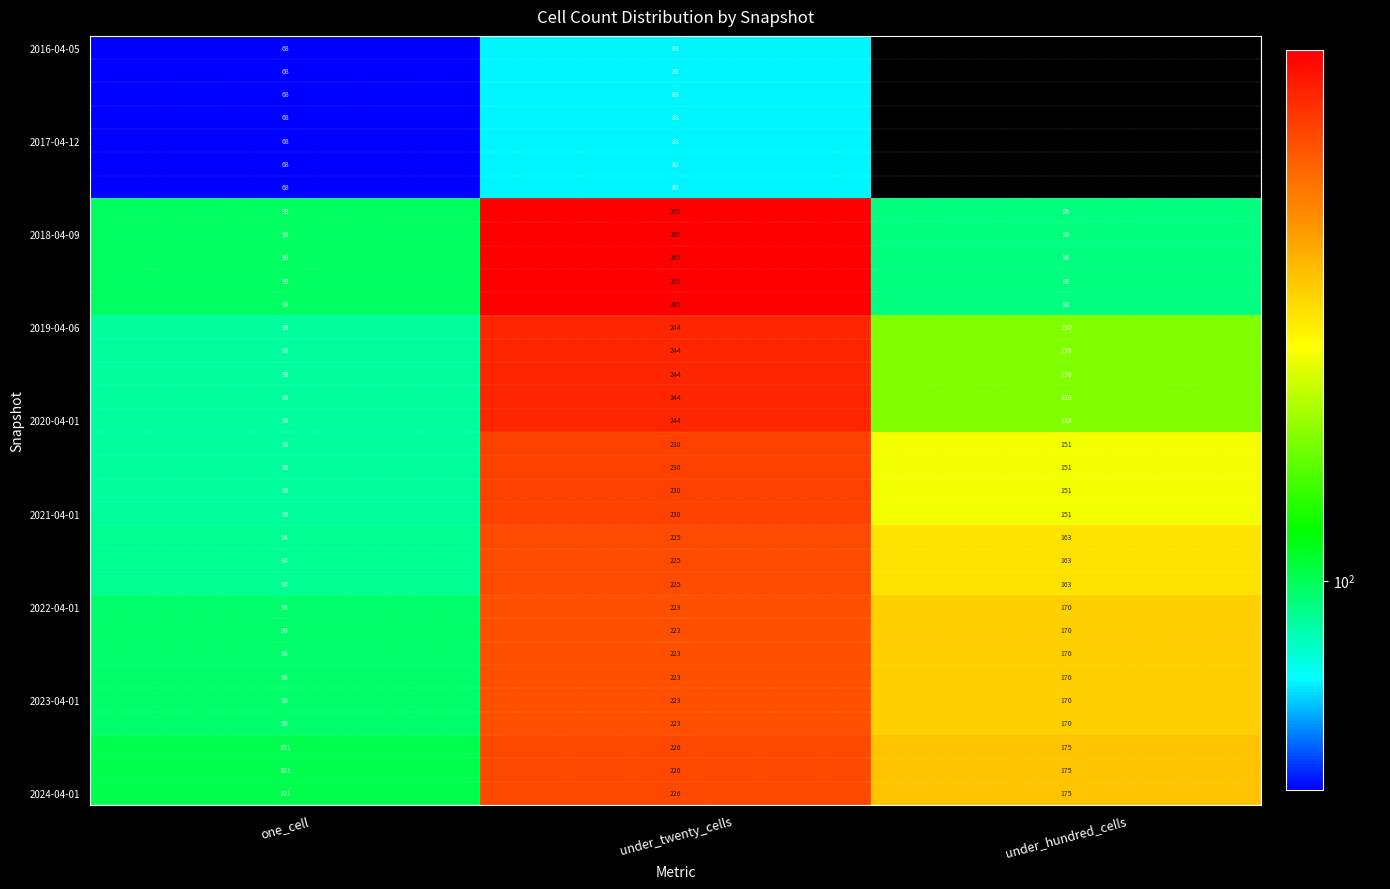

How many 2023-04-01 values are between 98 and 223?

3